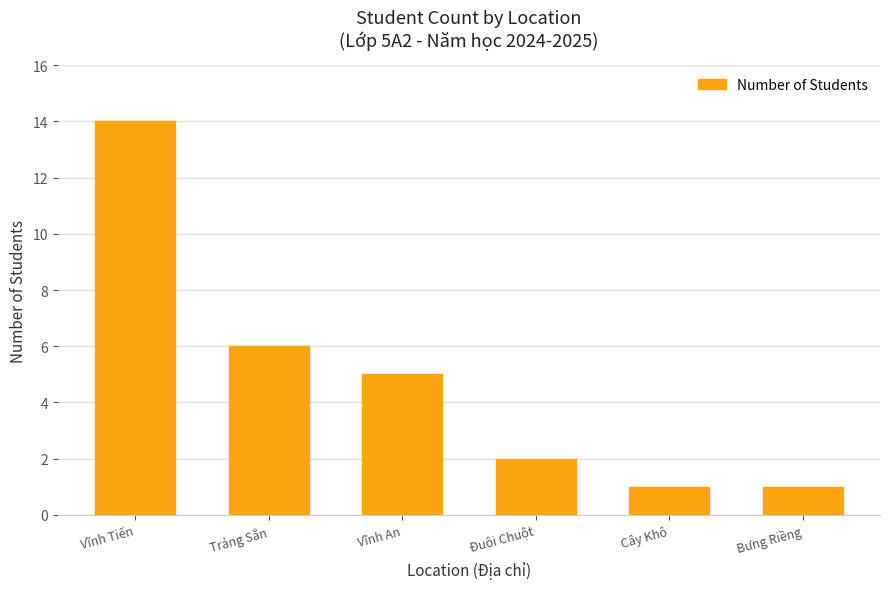

What is the minimum value shown in the chart?

1